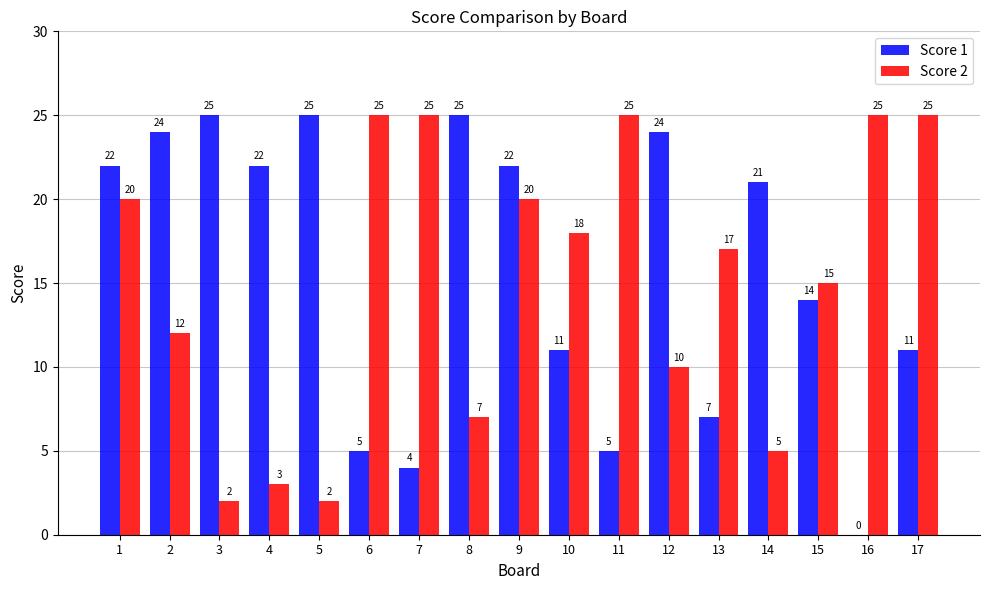

At which label is Score 2 closest to 13?

2